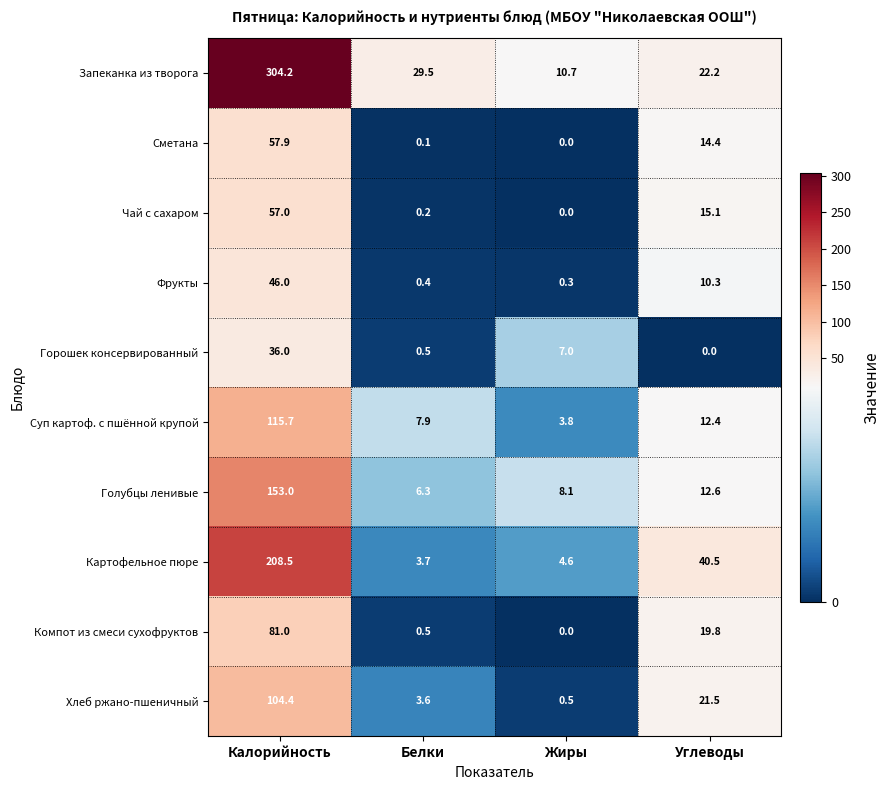

At which label is Голубцы ленивые closest to 79?

Углеводы